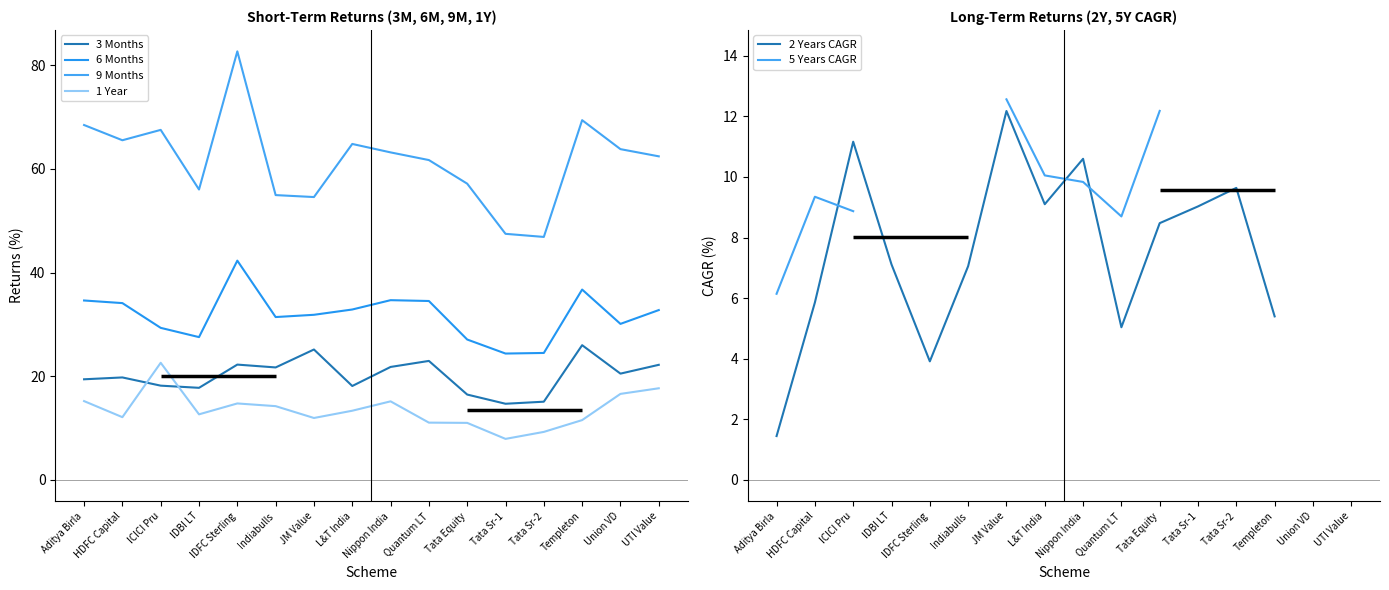

Which series has the largest total across all categories?

9 Months